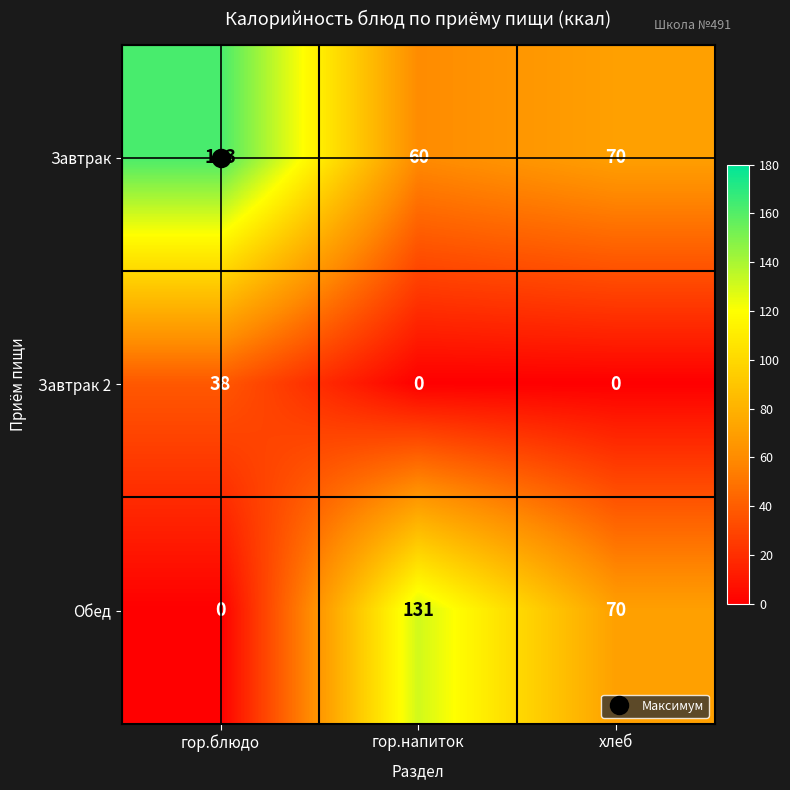

Is it true that Обед equals 0 at гор.блюдо?

True